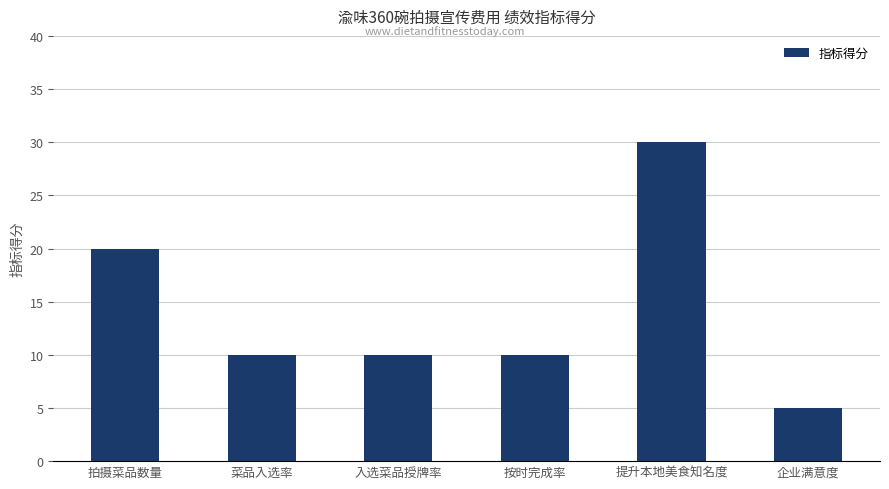

Are the bars horizontal?

No